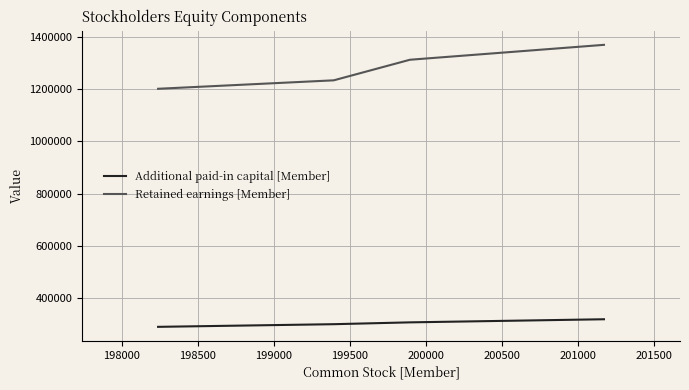

True or false: Additional paid-in capital [Member] and Retained earnings [Member] cross at least once.

False